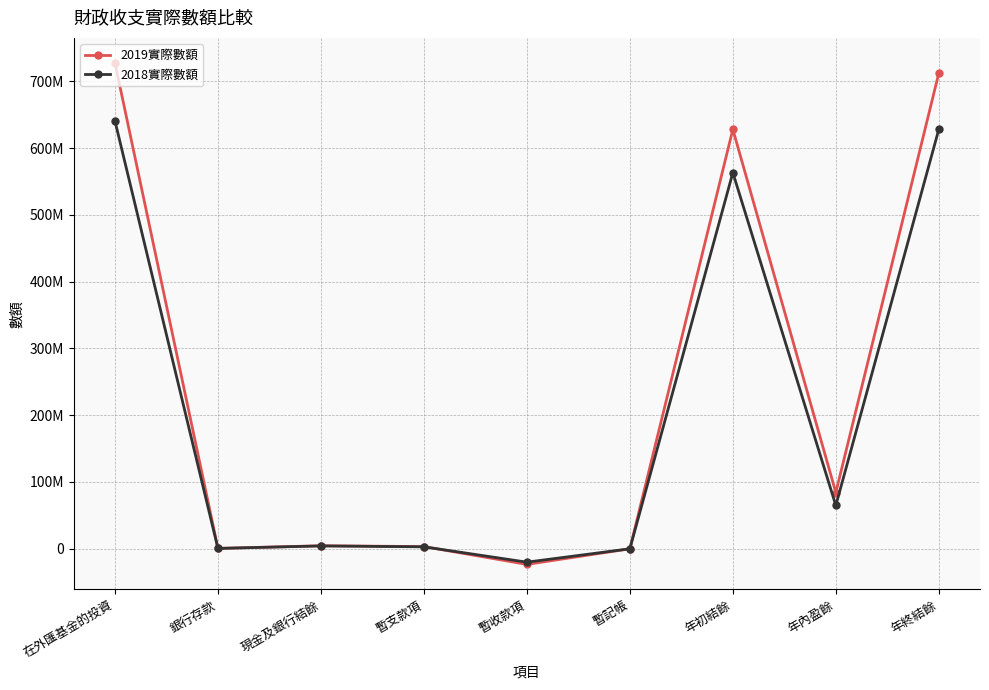

What is the label of the 3rd point from the right?

年初結餘